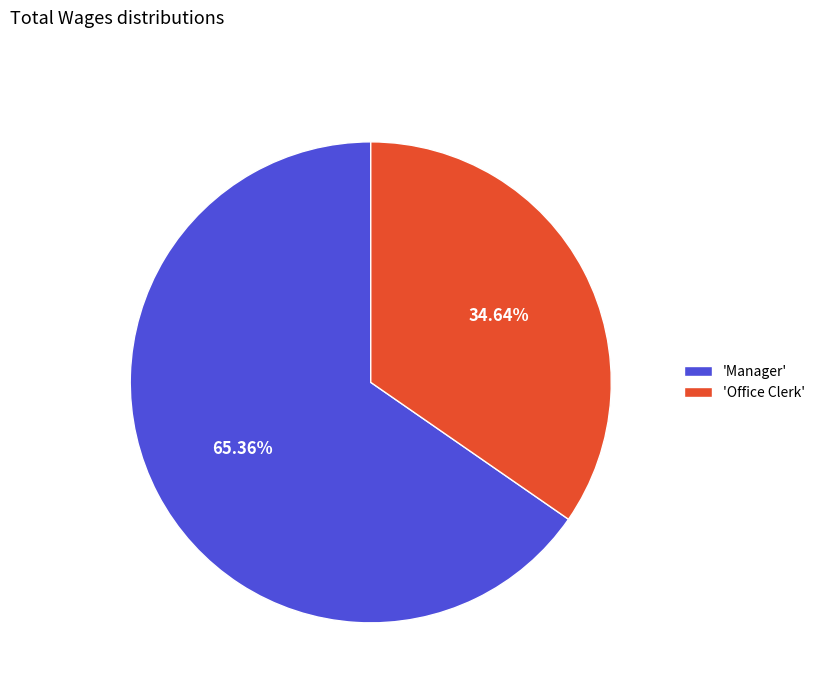

Between 'Manager' and 'Office Clerk', which is larger?

'Manager'